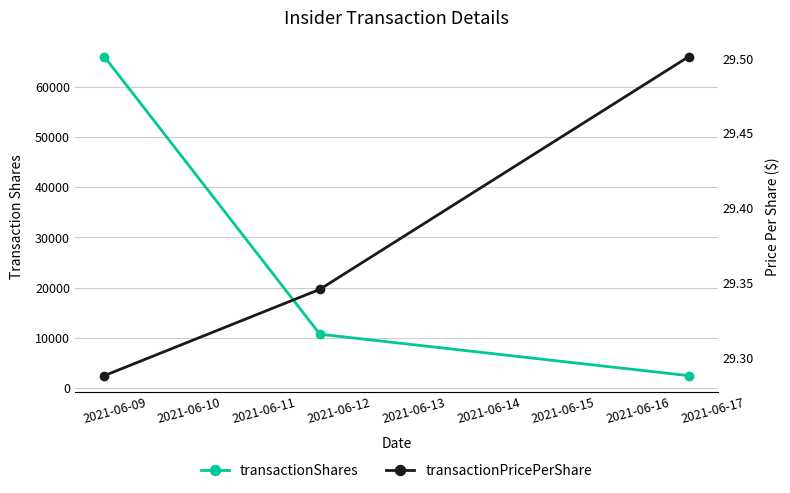

Rank the series by their maximum value, from lowest to highest.

transactionPricePerShare, transactionShares